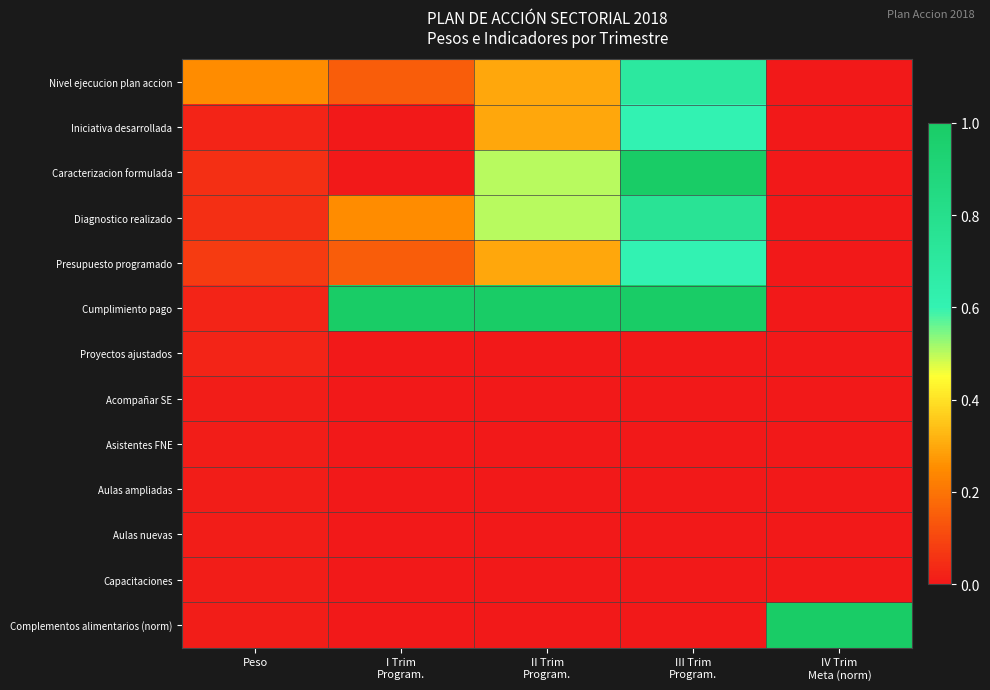

Which series has the largest range (max minus min)?

Caracterizacion formulada